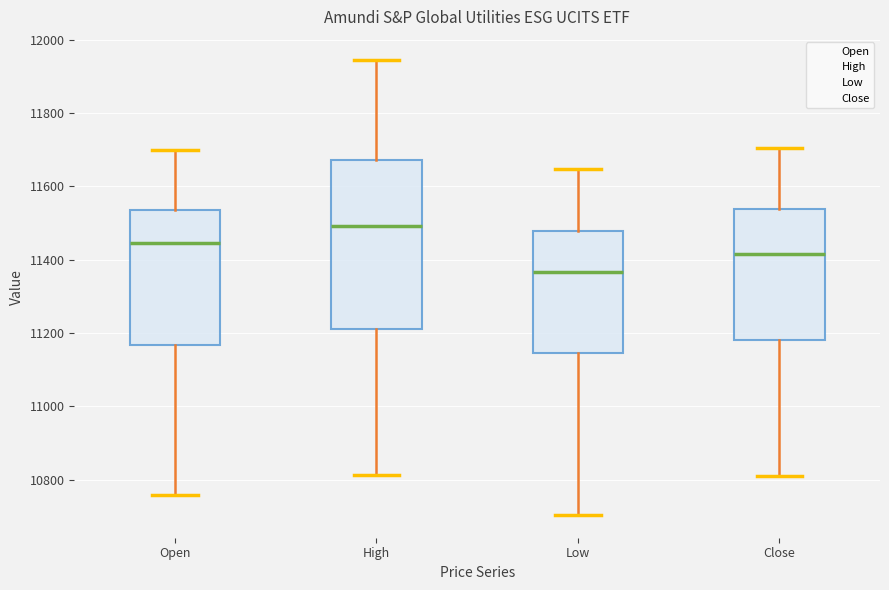

Comparing the boxes themselves (not the whiskers), which one is the tallest?

High